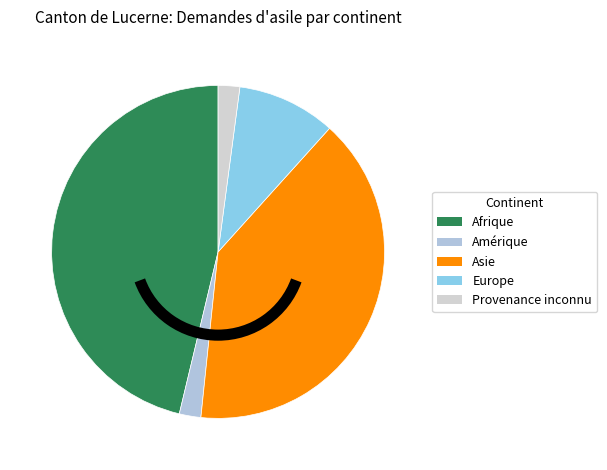

To the nearest percent, what percentage of the pie is Asie?

40%